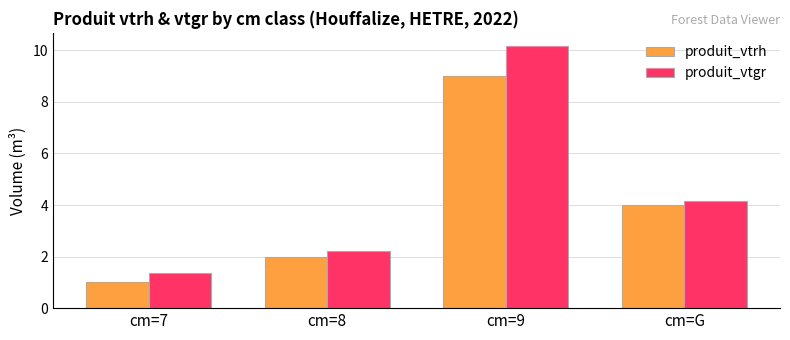

What is the lowest value of the produit_vtrh series?

1.0